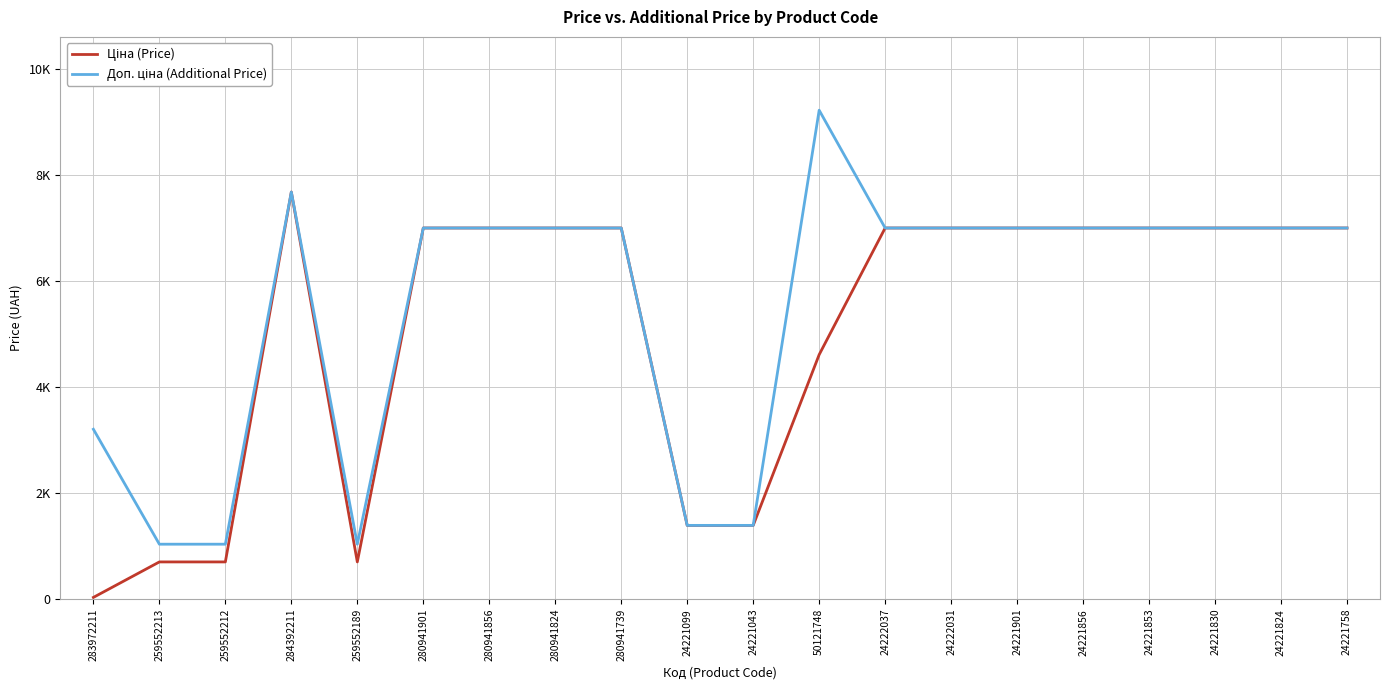

At which label is Доп. ціна (Additional Price) closest to 5130?

280941901